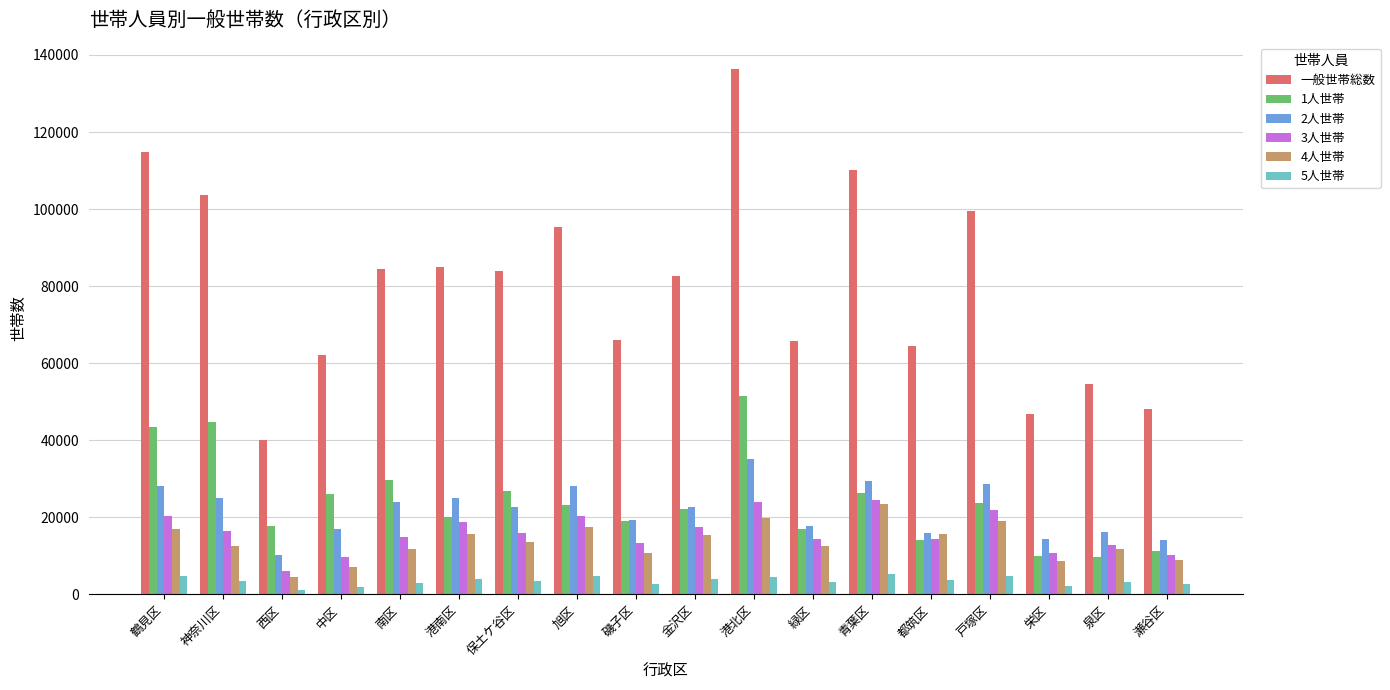

At which category does the chart reach its peak across all series?

港北区